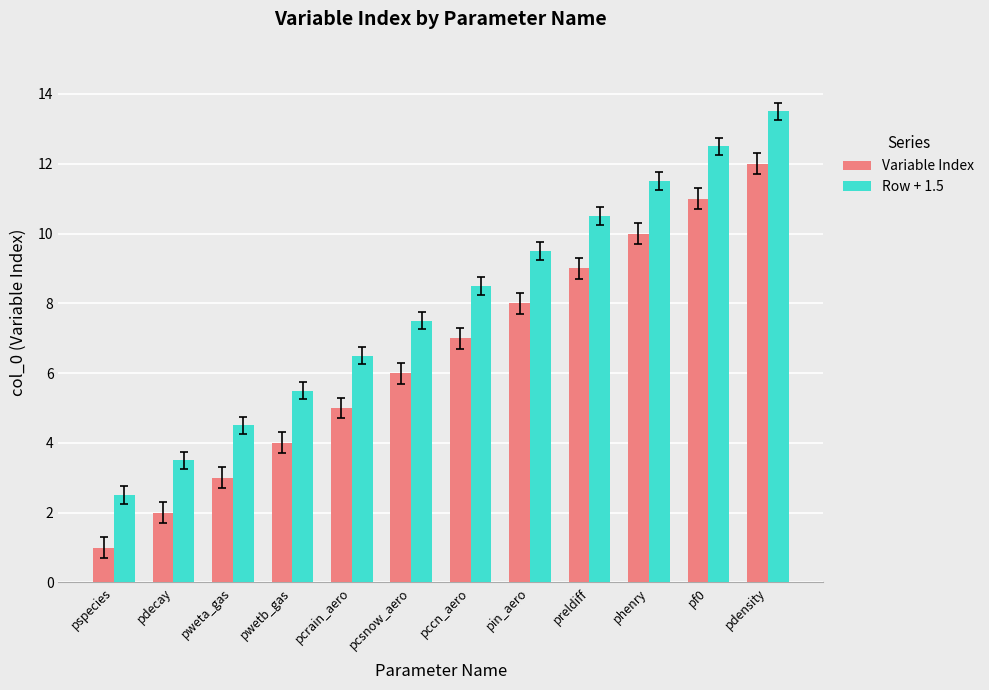

What is the value of the Row + 1.5 bar at the 10th from the left?

11.5